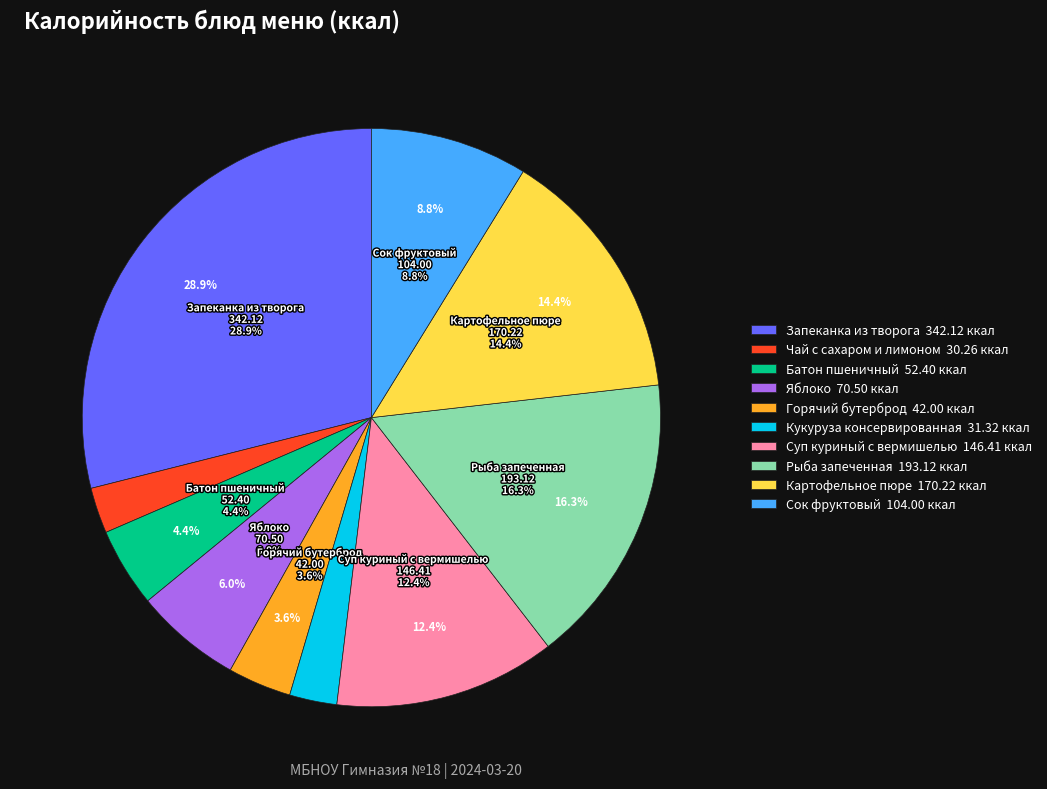

Combined, what portion of the pie is Батон пшеничный and Картофельное пюре?

18.8%